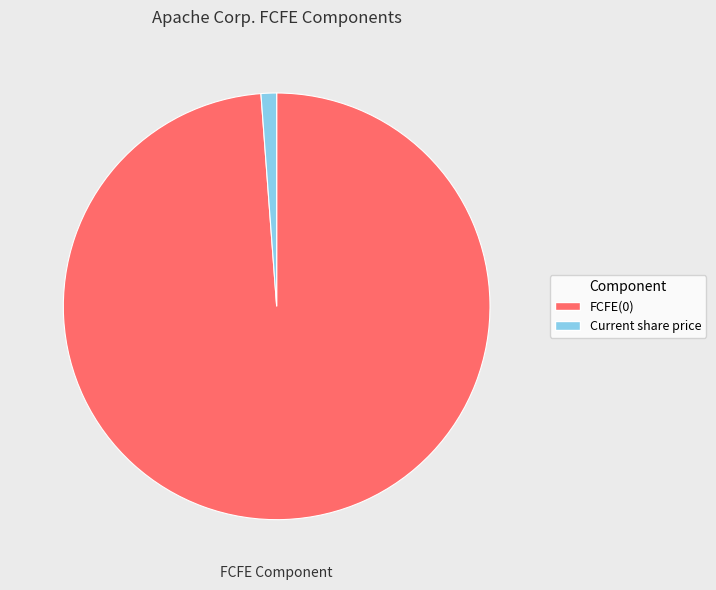

Which category has the smallest portion of the pie?

Current share price